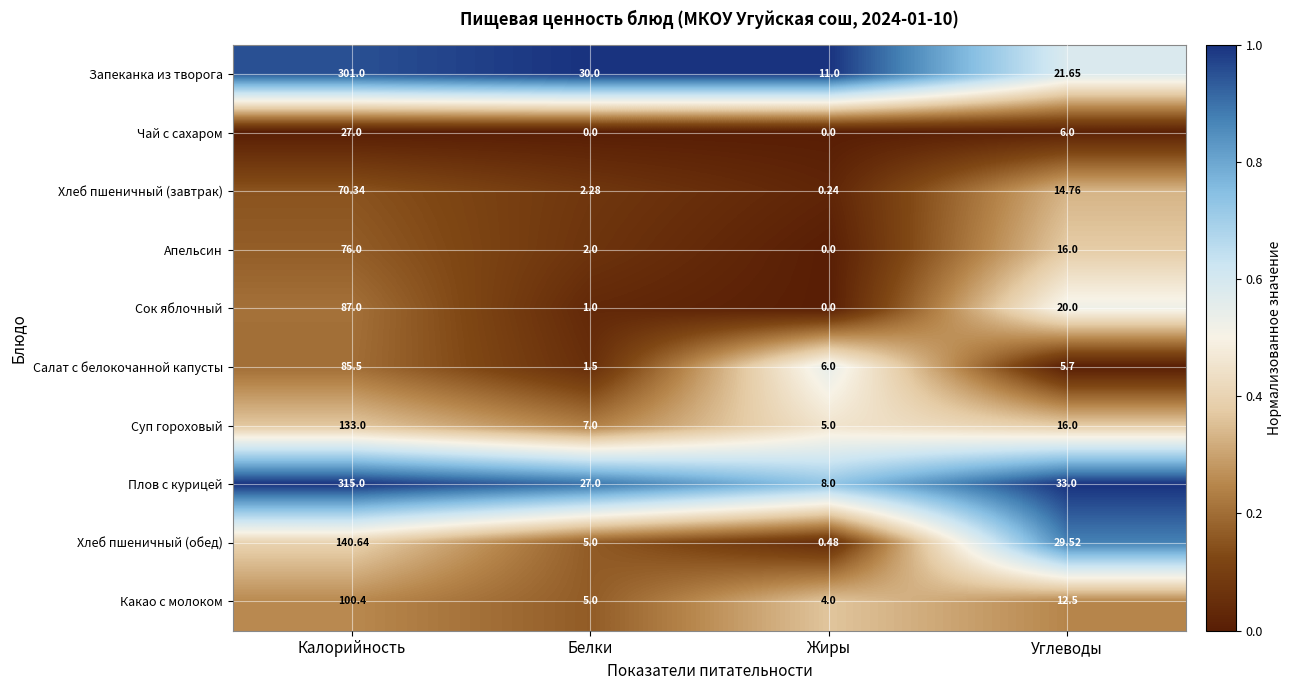

Which series has the largest total across all categories?

Плов с курицей